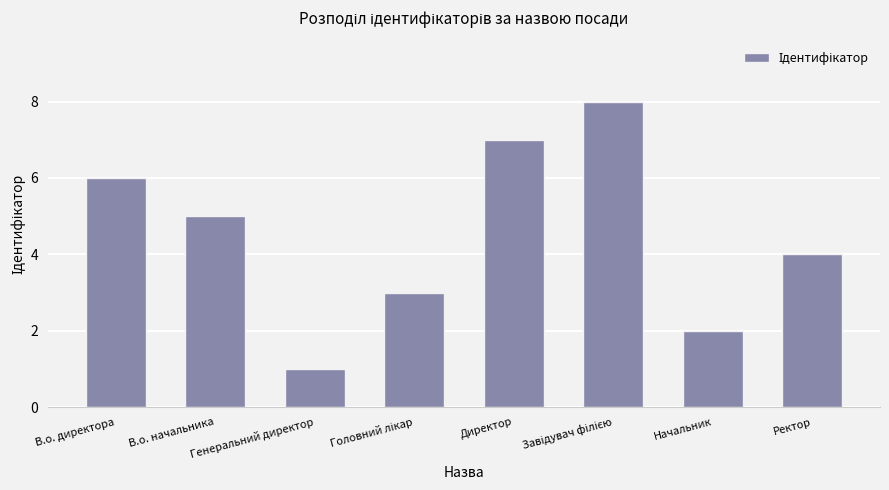

Reading left to right, list all the values displayed in this chart.

6	5	1	3	7	8	2	4